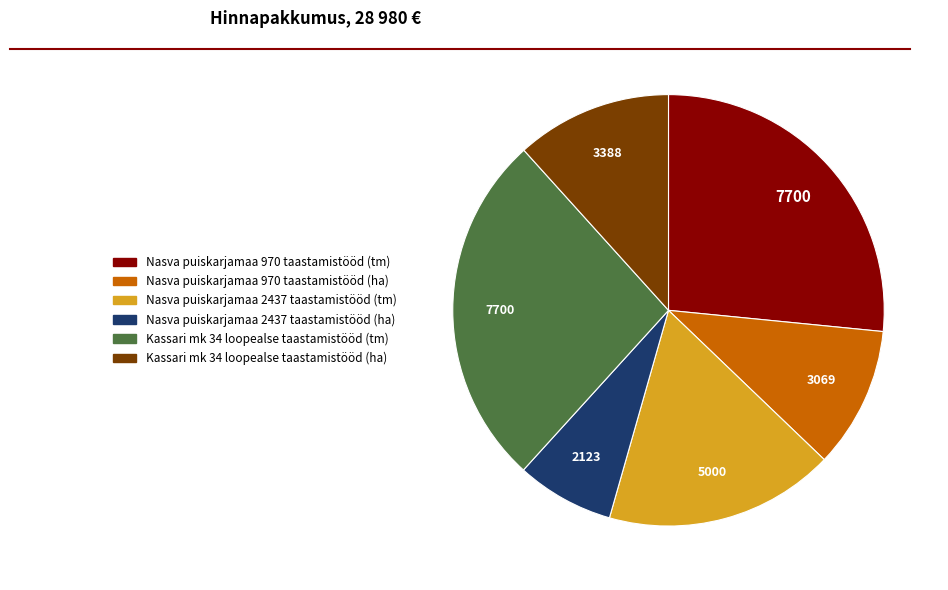

Which category has the smallest portion of the pie?

Nasva puiskarjamaa 2437 taastamistööd (ha)